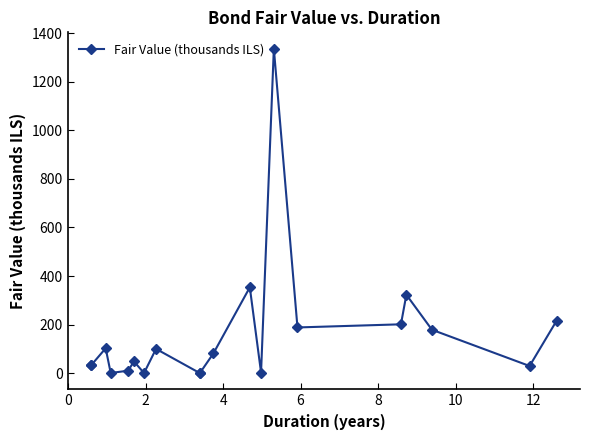

Reading left to right, what are all the values shown in this chart?

31.5	31.5	102.3	0.6	10.1	48.2	0.3	99.8	0.1	0.0	81.2	353.4	2.4	1336.8	188.1	201.1	322.9	178.7	29.4	216.5